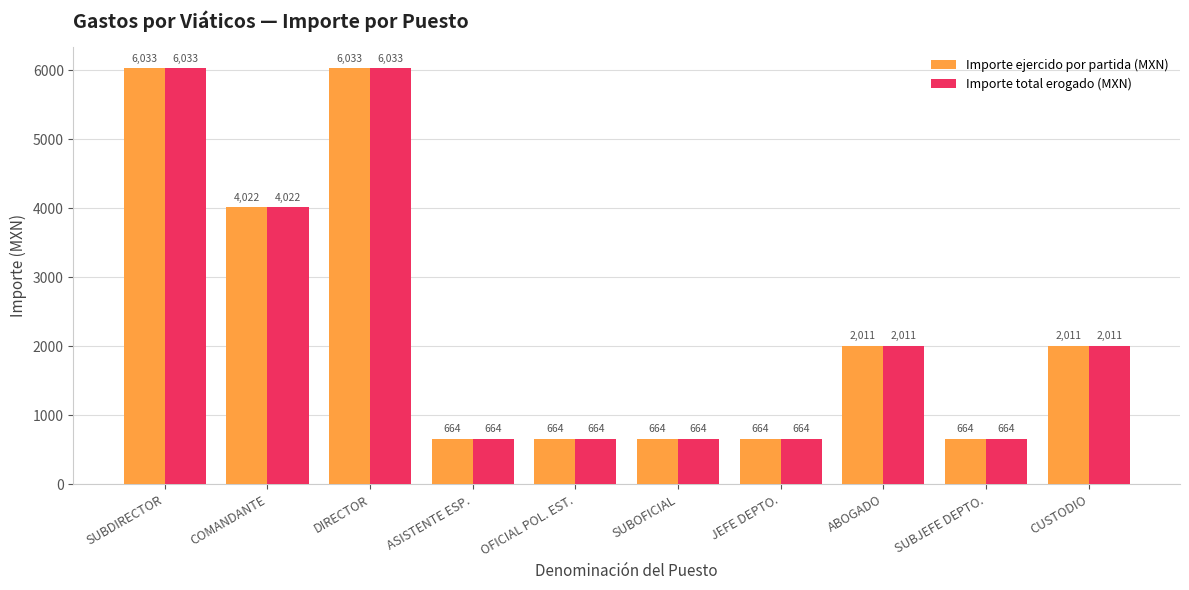

Is it true that Importe total erogado (MXN) equals 3021.4 at ABOGADO?

False